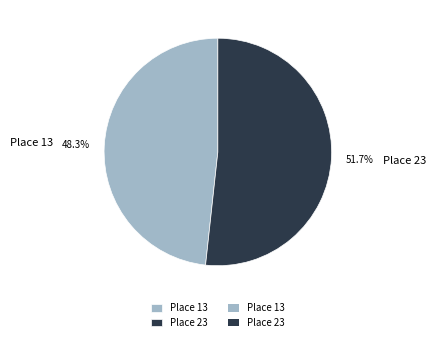

To the nearest percent, what is the difference between the Place 13 and Place 23 slice percentages?

3%